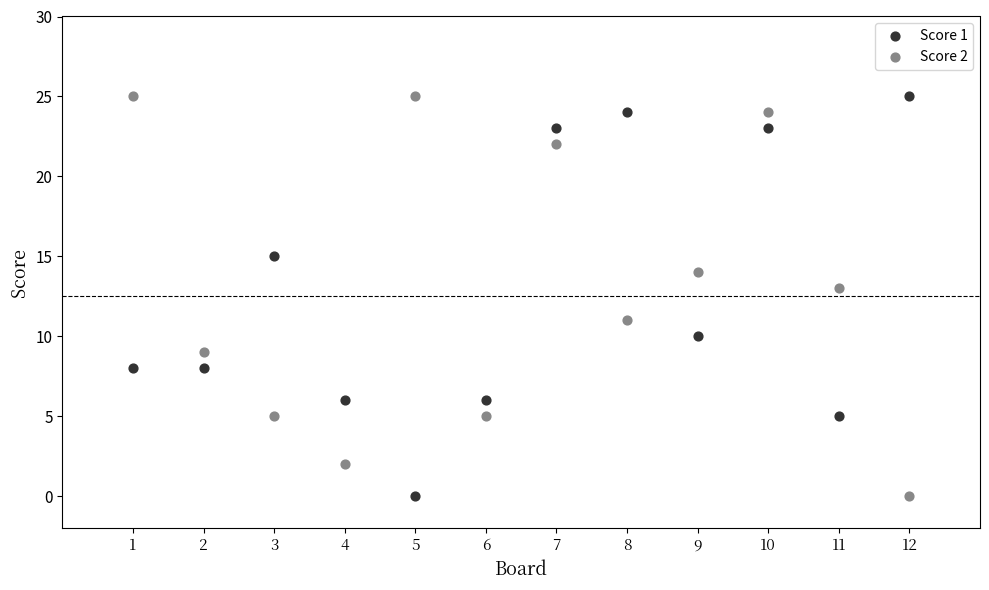

What is the X range (max minus min) for the scatter plot?

11